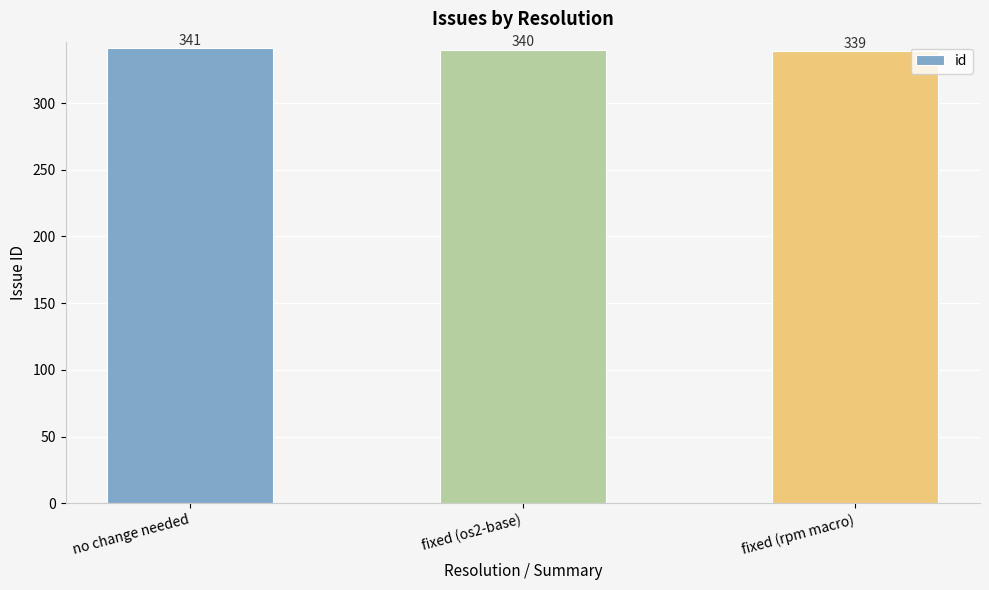

List the labels in order of value, smallest first.

fixed (rpm macro), fixed (os2-base), no change needed